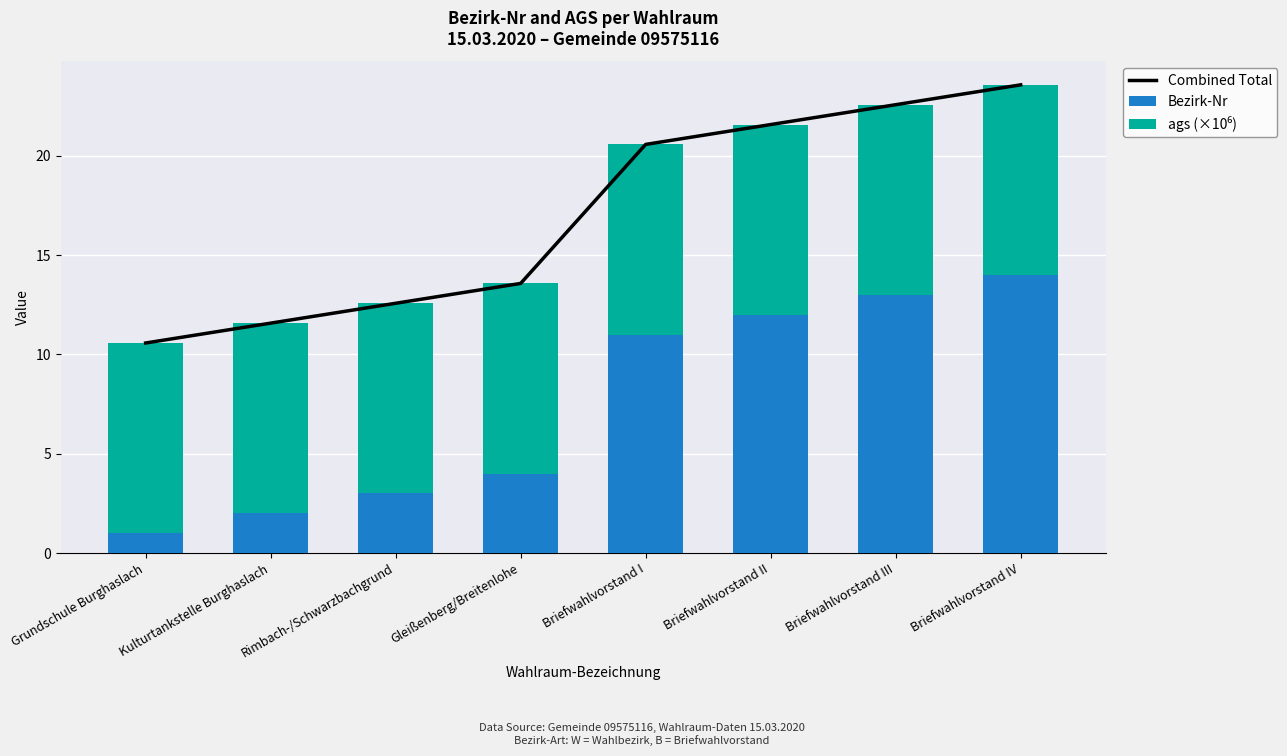

Which category has the highest value across all series?

Briefwahlvorstand IV